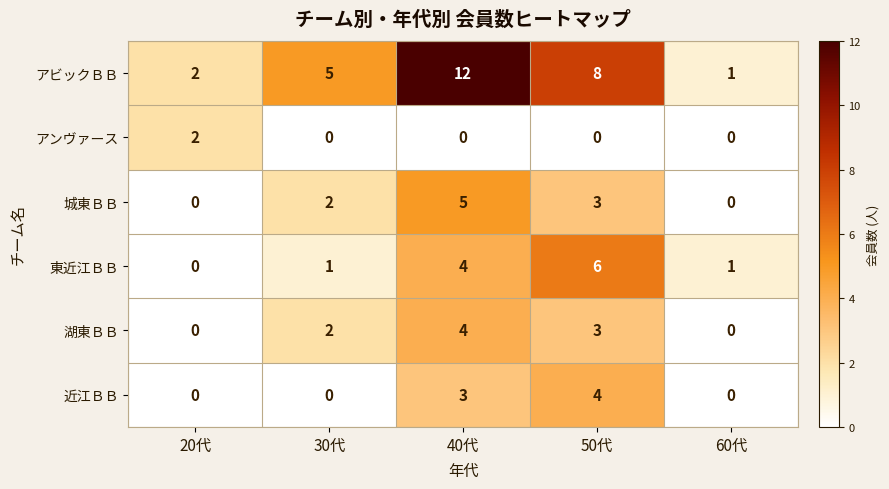

Which series has the largest range (max minus min)?

アビックＢＢ